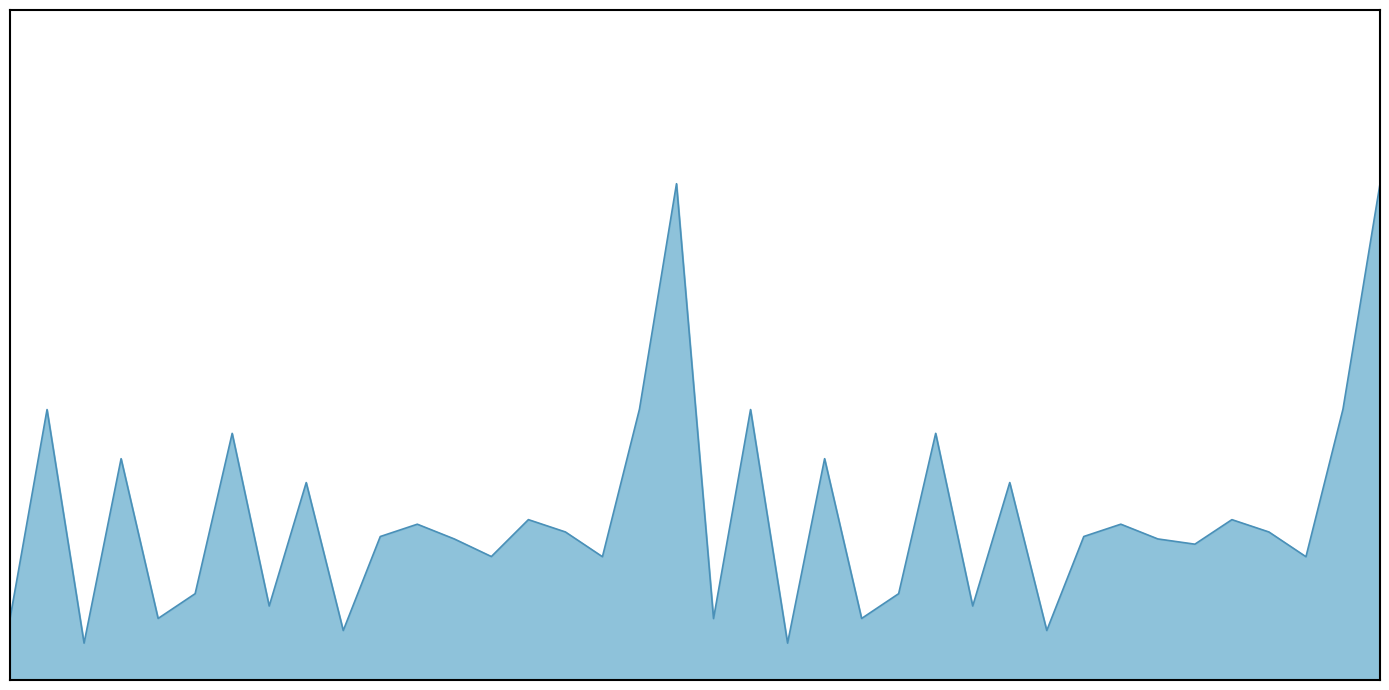

How many interior local peaks (higher than both neighbors) does the data have?

13